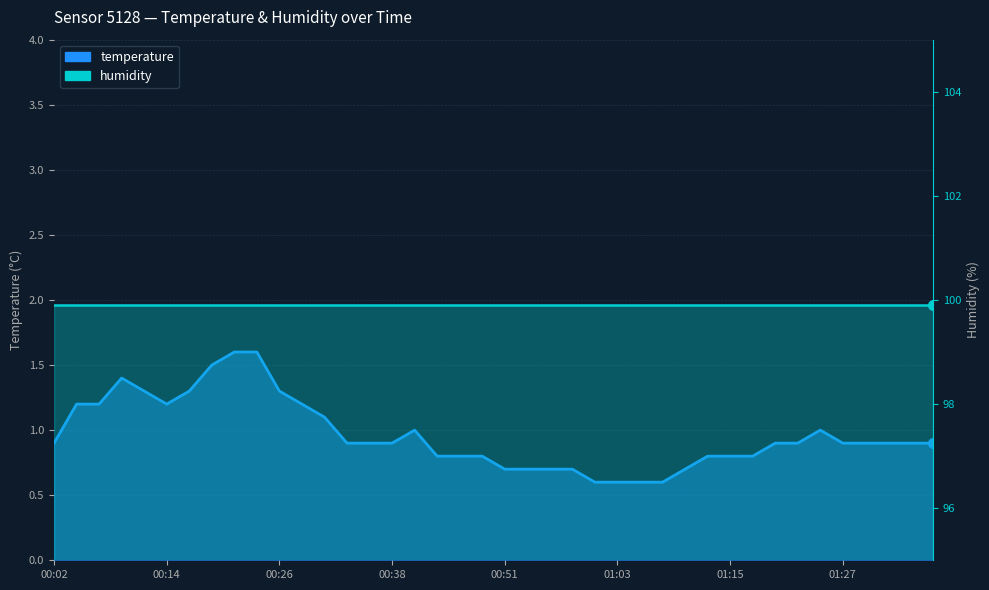

What is the label of the 29th point from the left?

01:10